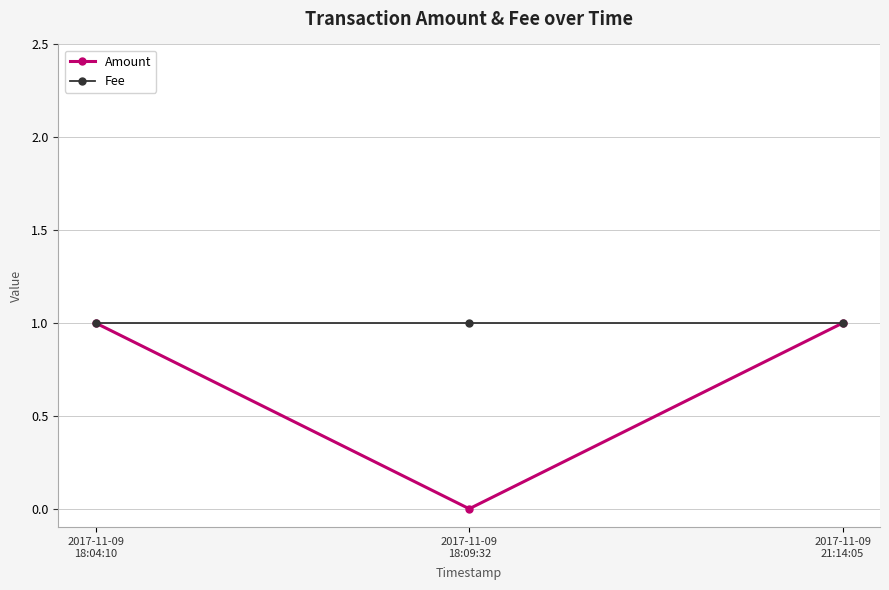

At how many categories does at least one series exceed 0?

3